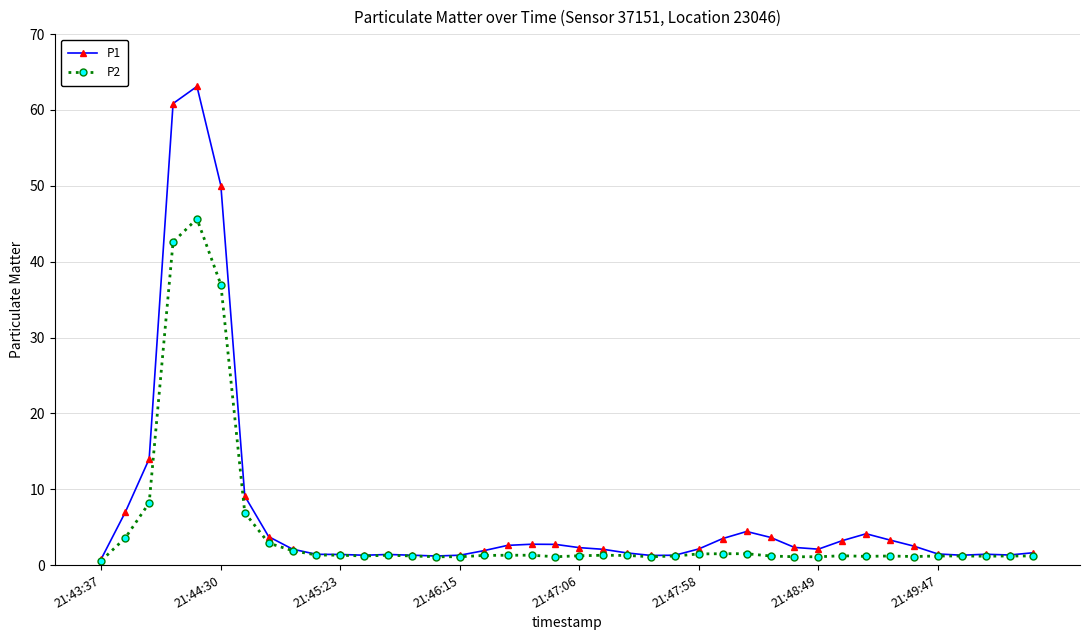

How many series are shown in this chart?

2